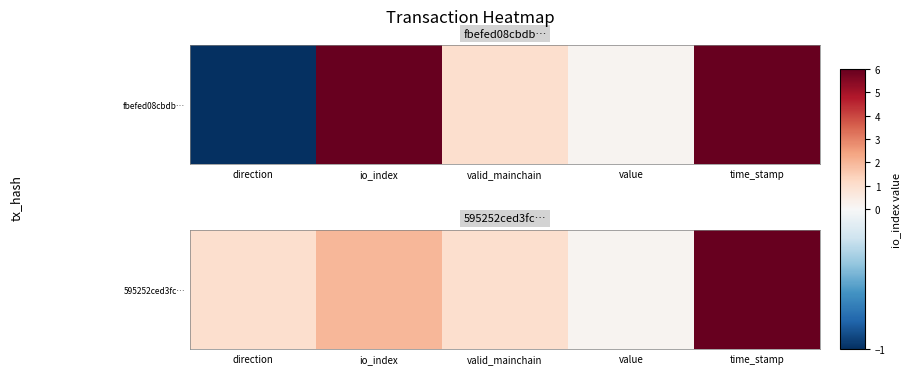

List the labels in order of value, largest first.

time_stamp, io_index, direction, valid_mainchain, value